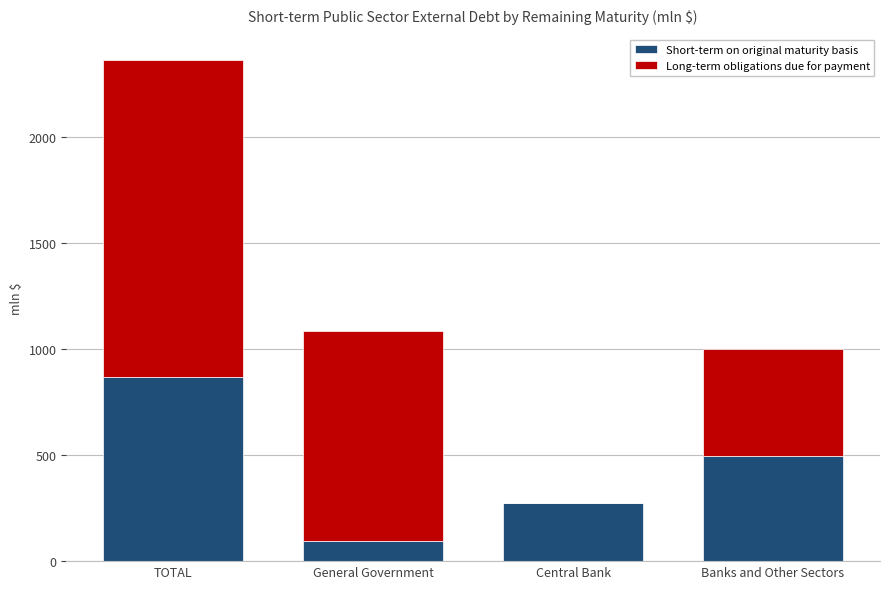

What is the total value across all series at General Government?

1085.9